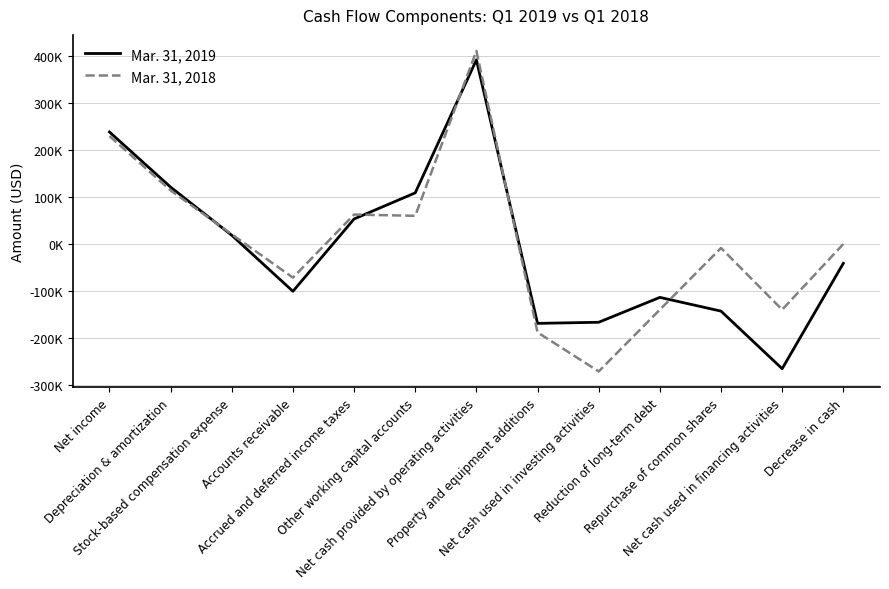

What are all the series names shown in the legend?

Mar. 31, 2019, Mar. 31, 2018